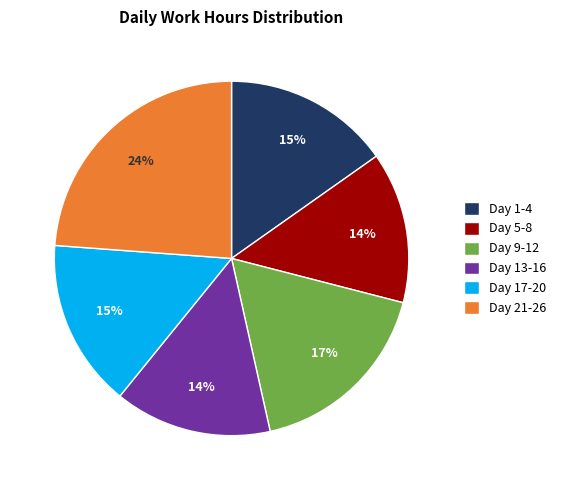

Count the number of slices in the pie.

6